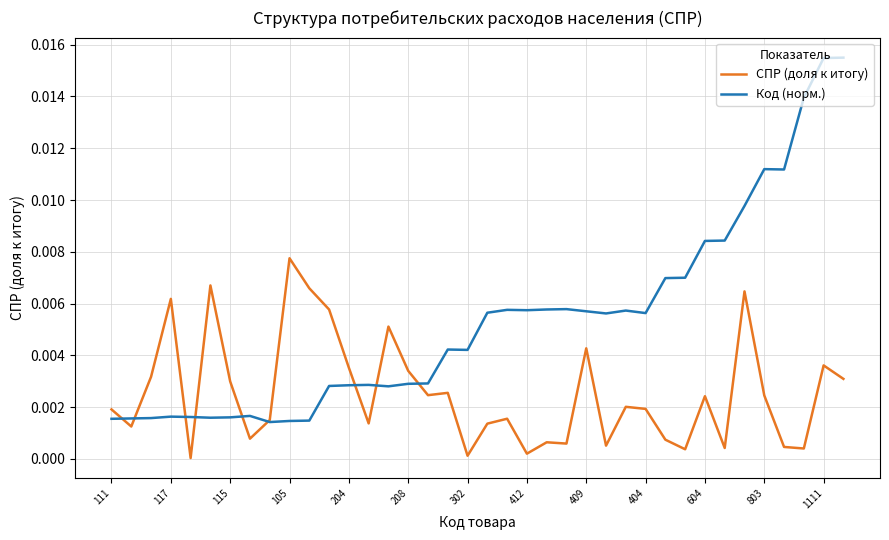

How many distinct data groups are displayed?

2